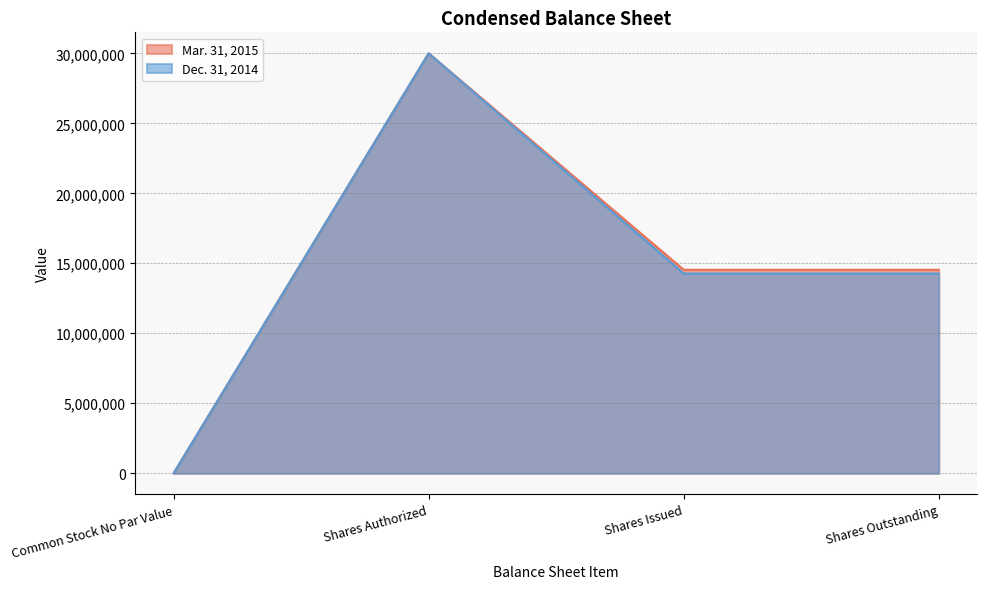

The Mar. 31, 2015 series shows 47562146 at Shares Authorized. True or false?

False